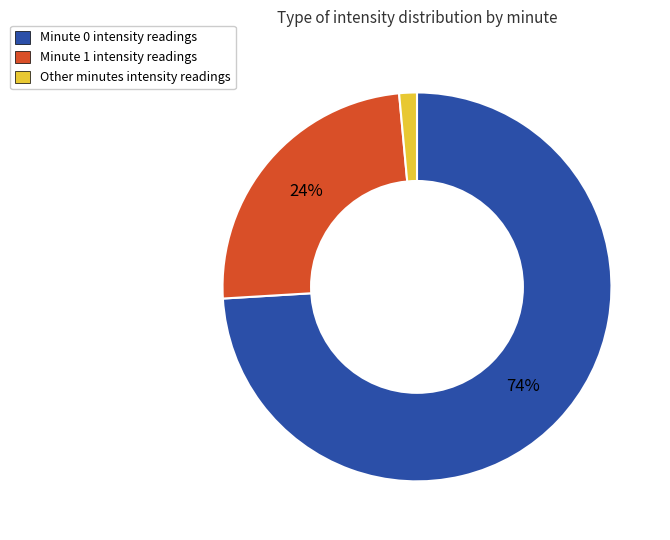

To the nearest percent, what is the average slice percentage?

33%